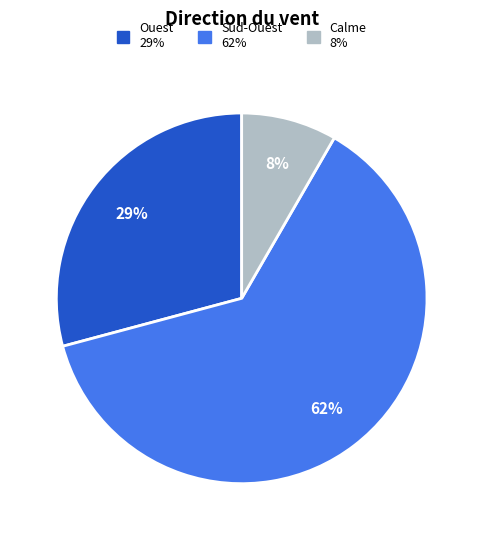

Does Sud-Ouest account for over 50% of the chart?

Yes